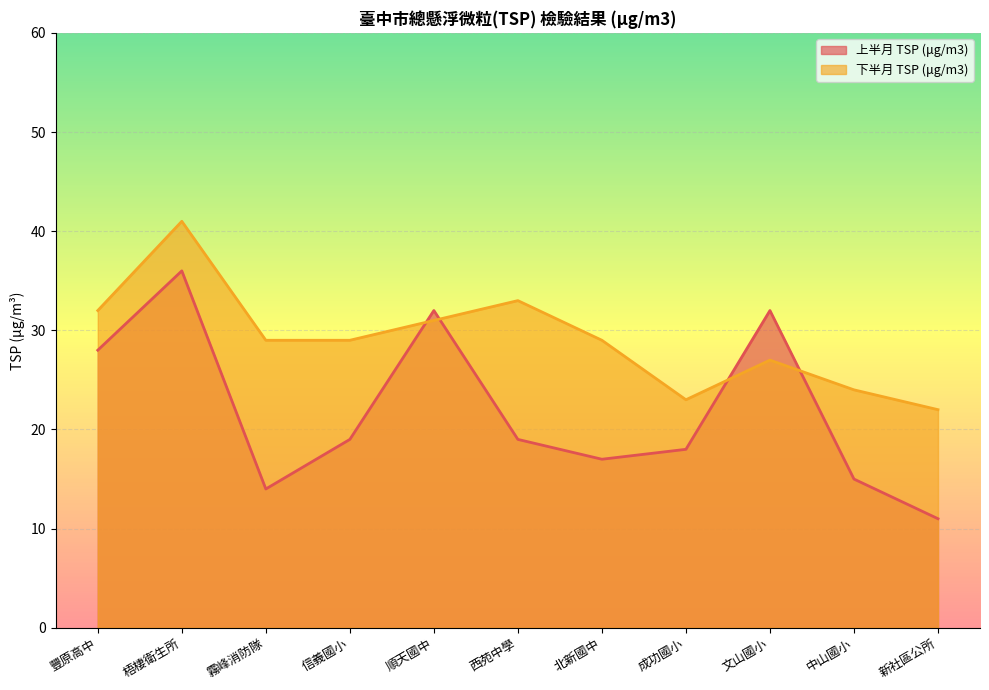

At which category does 上半月 TSP (μg/m3) reach its first local valley?

霧峰消防隊